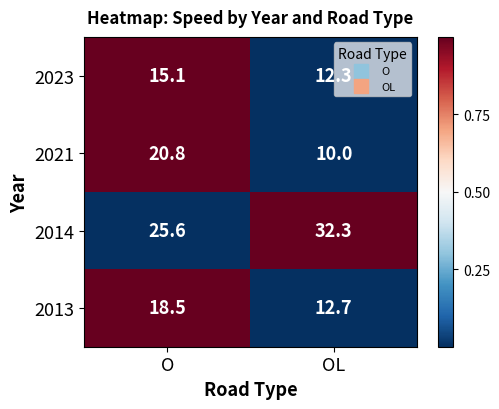

What is the difference between the highest and lowest values at O?

10.5